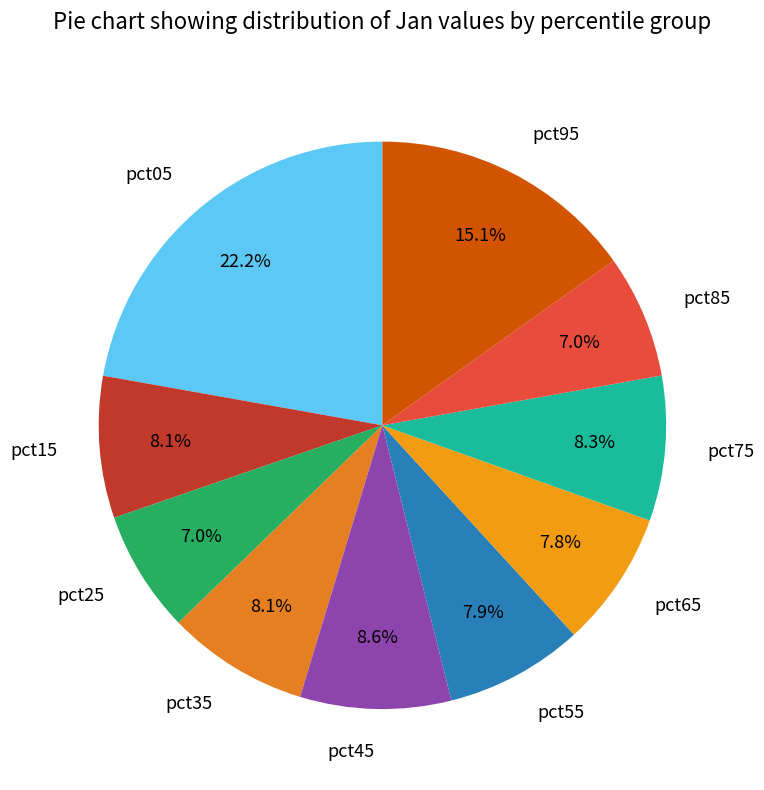

How many slices are in this pie chart?

10